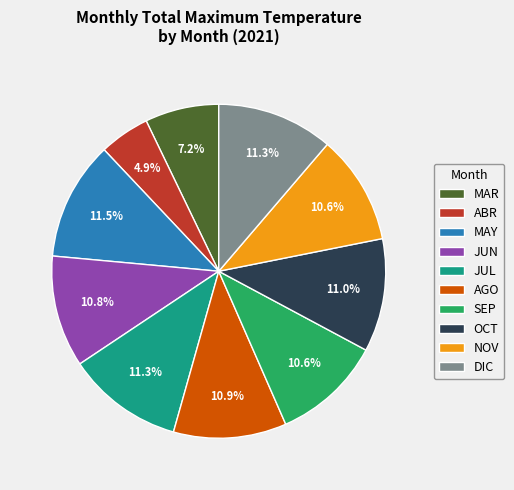

Is there a majority slice in this chart?

No